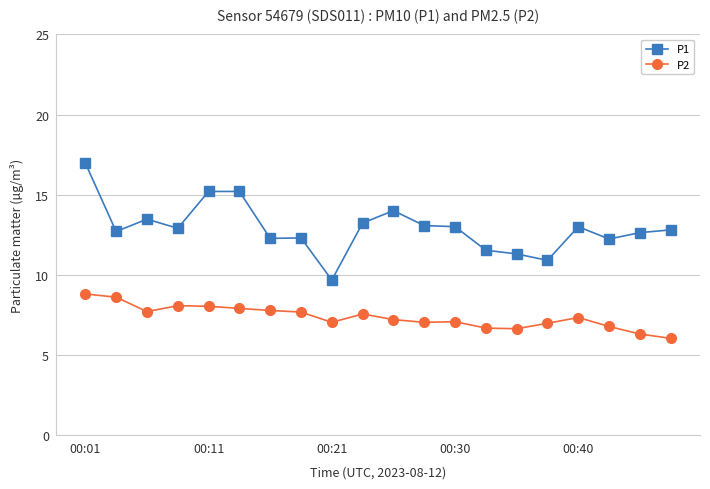

How many lines are shown in the chart?

2